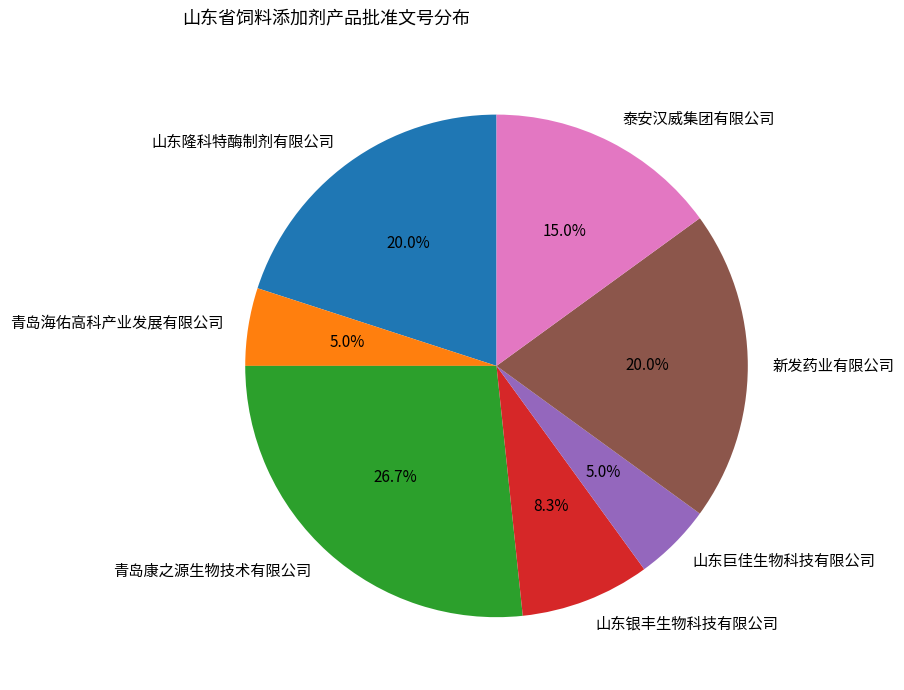

Which category has the biggest portion of the pie?

青岛康之源生物技术有限公司